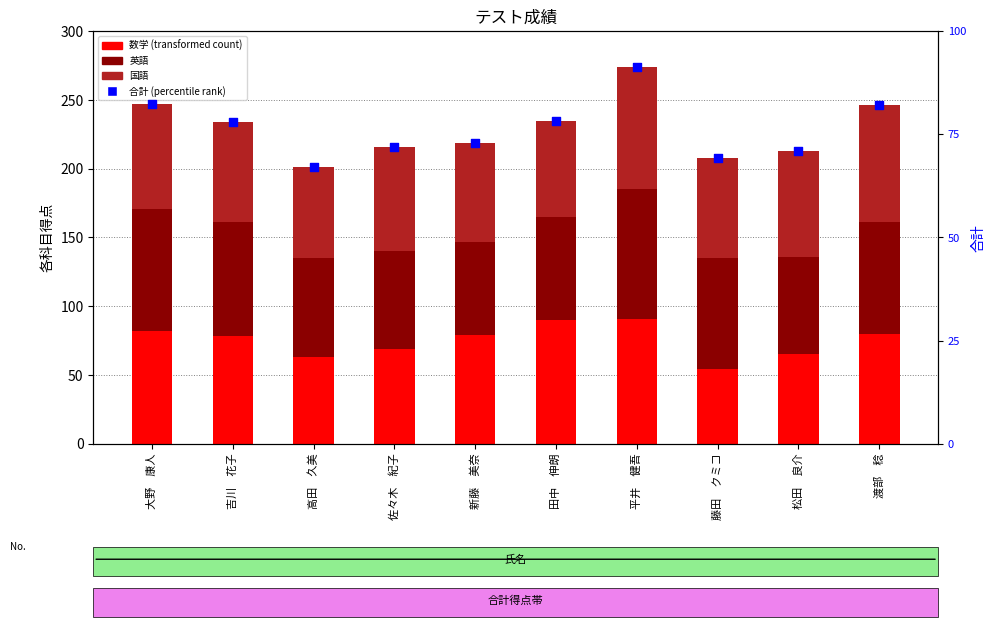

At how many categories does at least one series exceed 215?

7